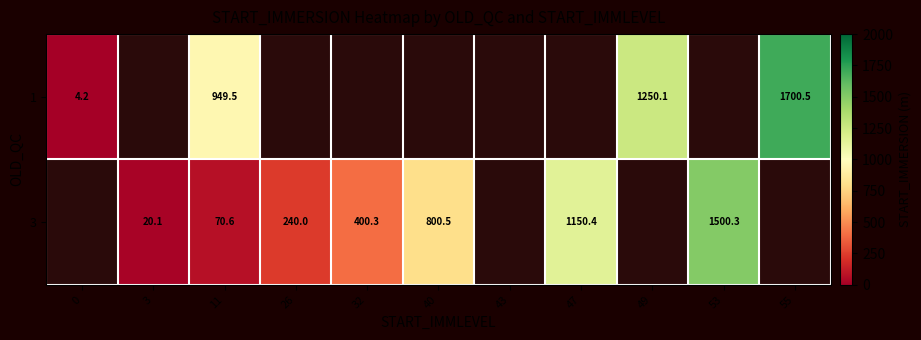

Is the value of 1 at 55 greater than the value of 3 at 11?

Yes